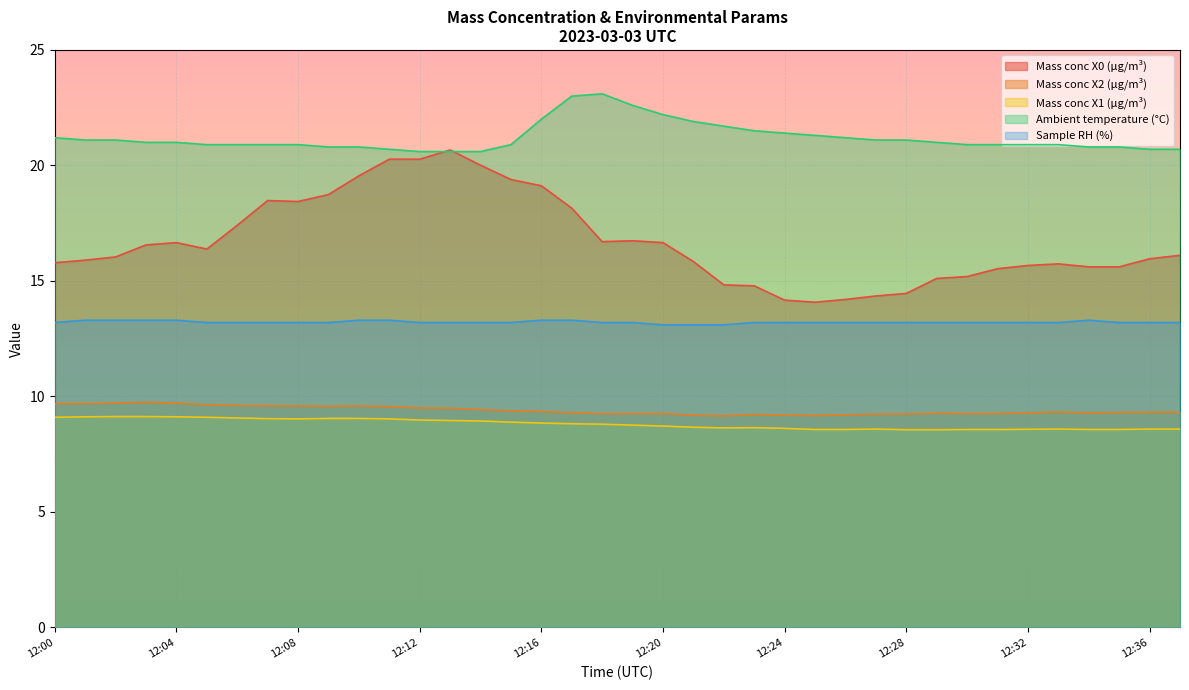

How many series are shown in this chart?

5